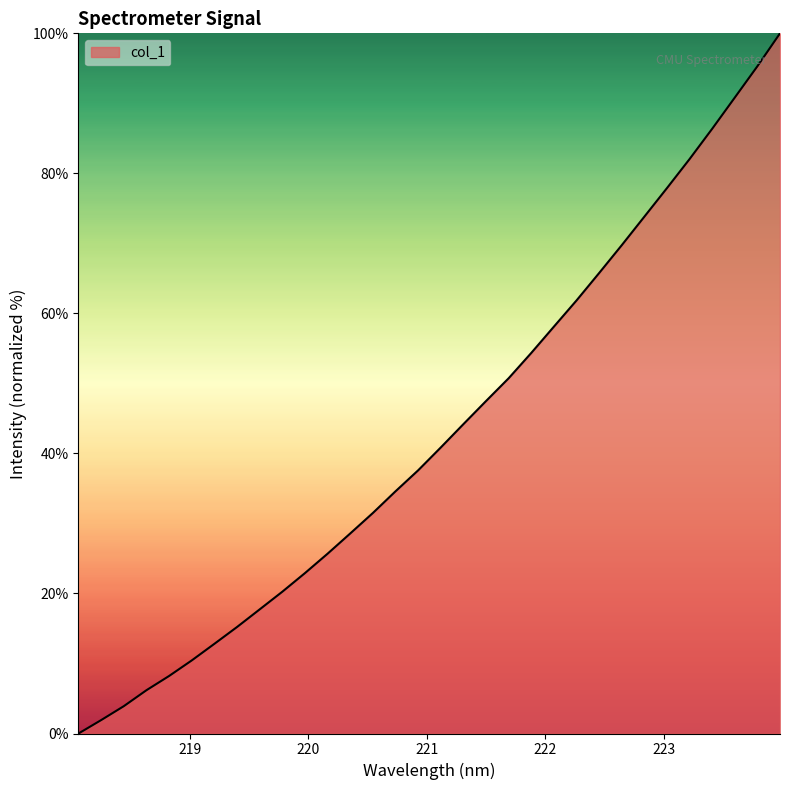

What is the difference between the maximum and minimum values?

100.0